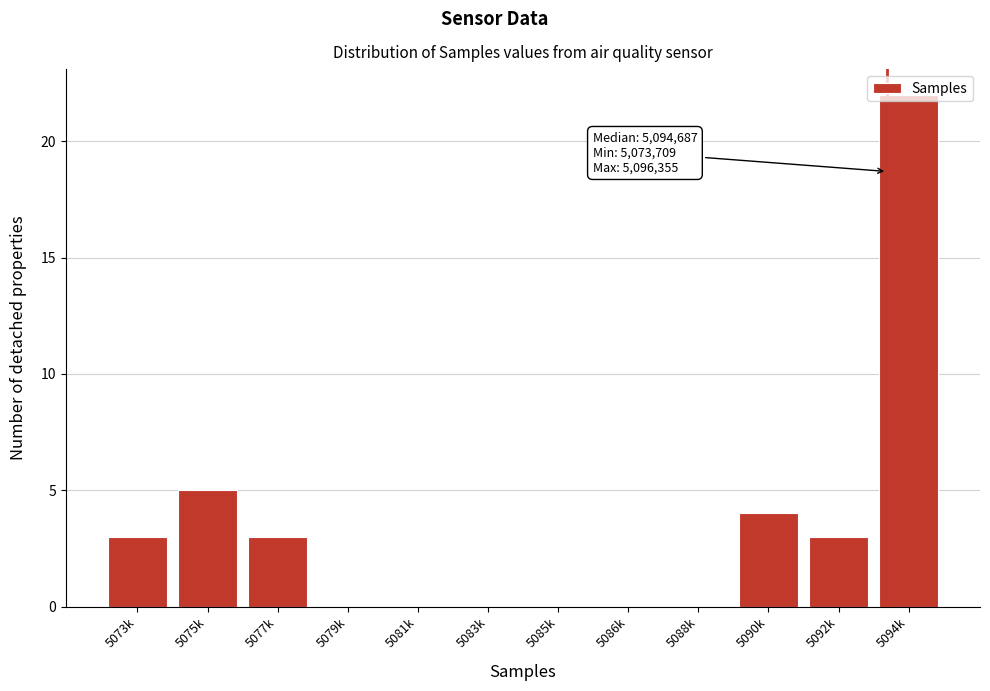

At which label is the value closest to 11?

5075k